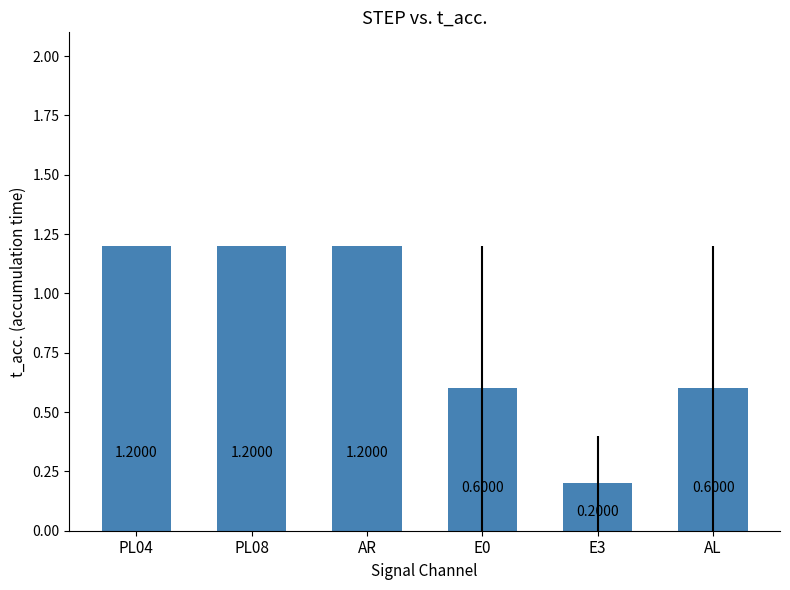

Which has a higher value, E3 or PL04?

PL04